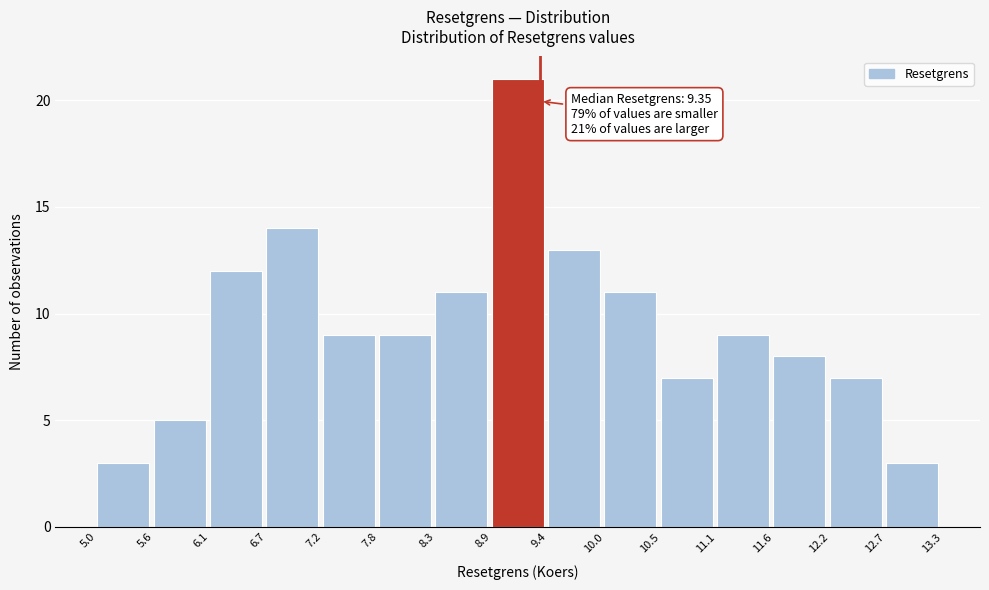

Over which range of the x-axis is the bar tallest?

8.9 to 9.4